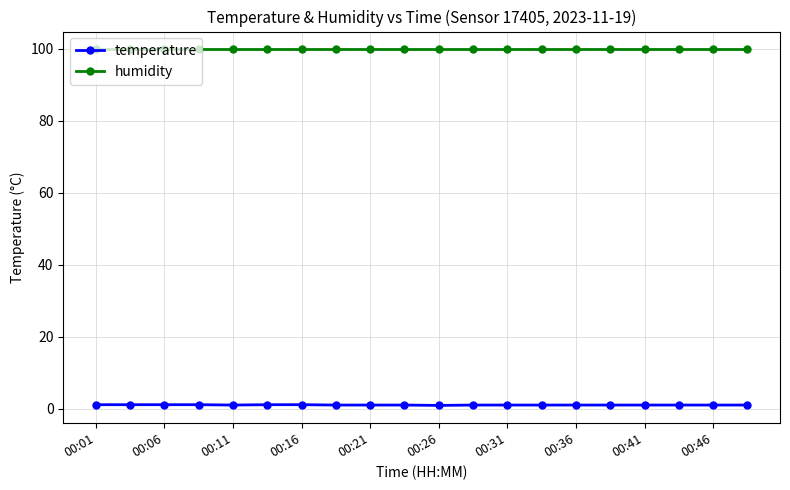

What is the value of the temperature point at the 14th from the left?

1.0